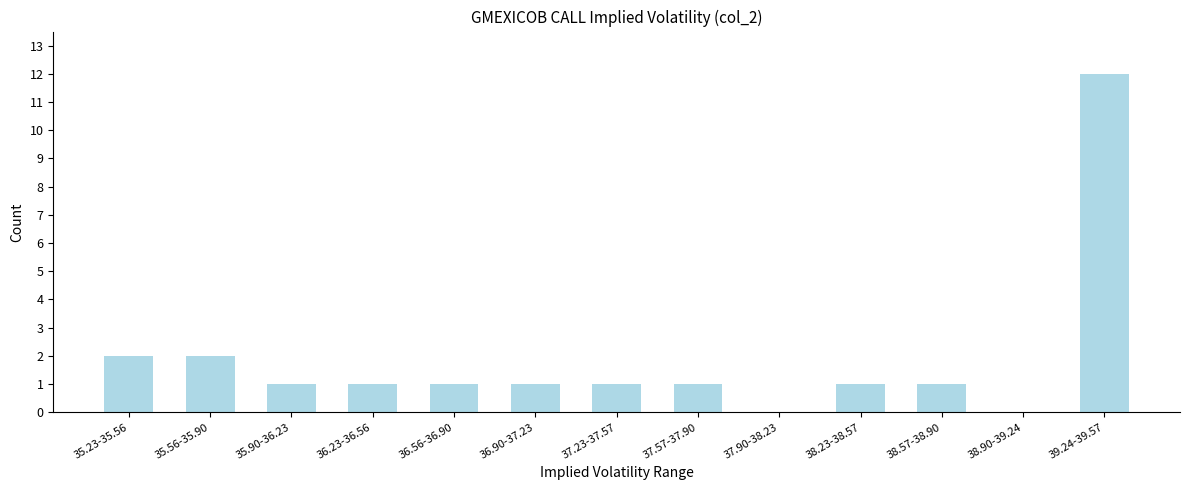

Reading left to right, transcribe all the data shown in this chart.

35.23-35.56=2	35.56-35.90=2	35.90-36.23=1	36.23-36.56=1	36.56-36.90=1	36.90-37.23=1	37.23-37.57=1	37.57-37.90=1	37.90-38.23=0	38.23-38.57=1	38.57-38.90=1	38.90-39.24=0	39.24-39.57=12